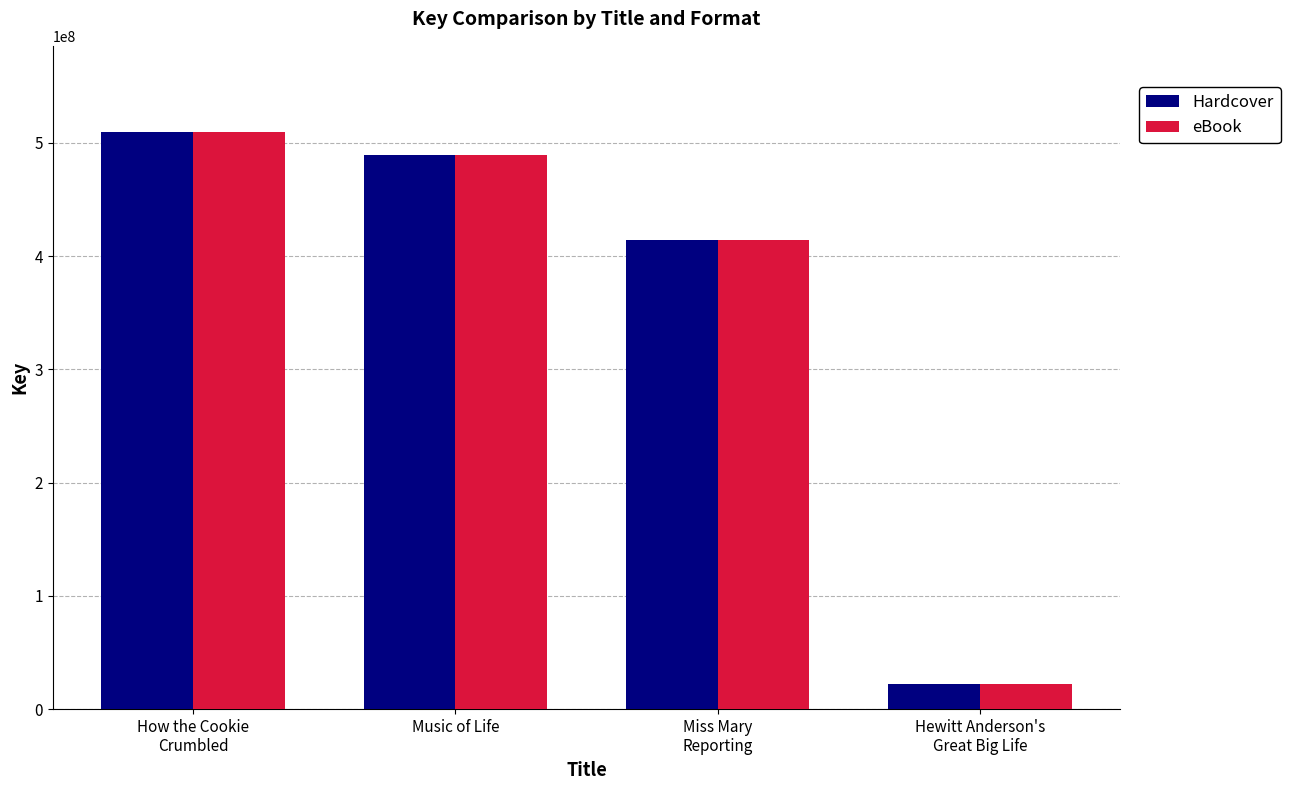

What is the minimum value shown in the chart?

21813772